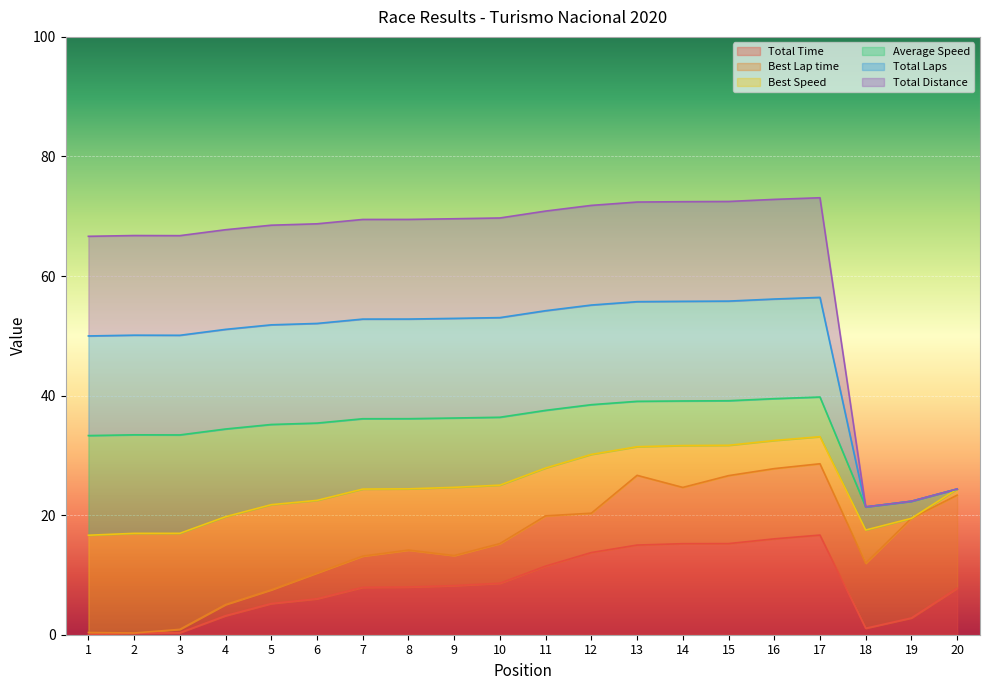

How many lines are shown in the chart?

6